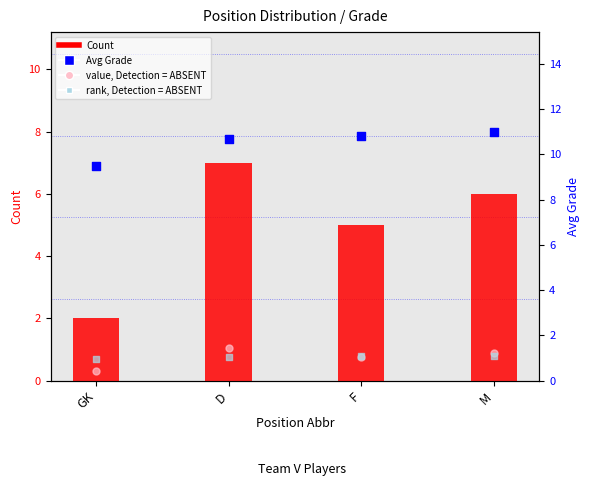

At which category is the sum across all series the highest?

D